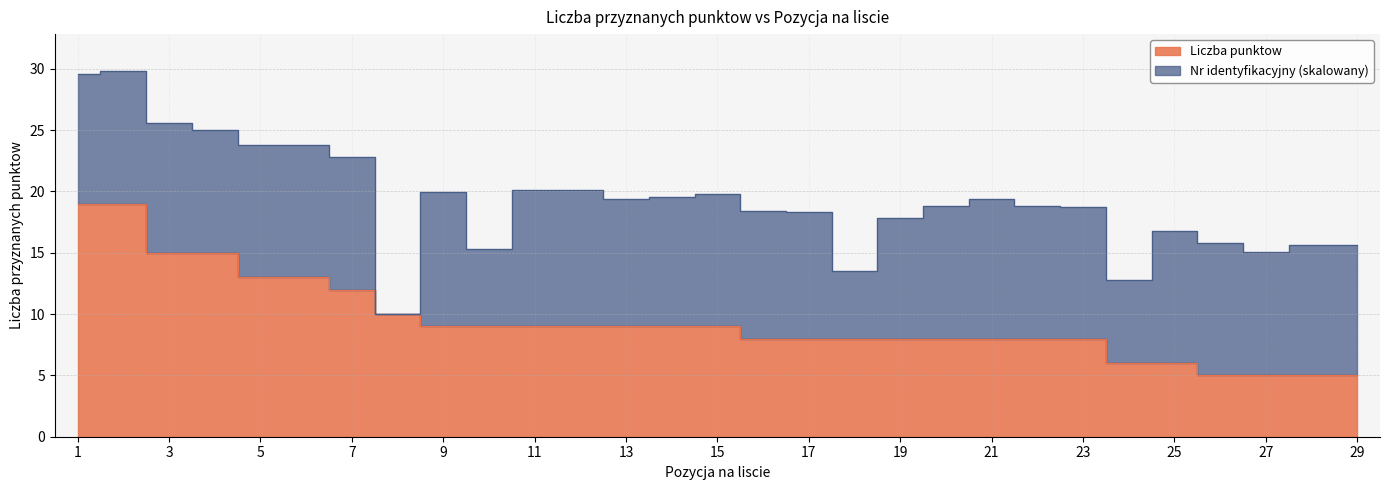

How many values exceed 9?

8